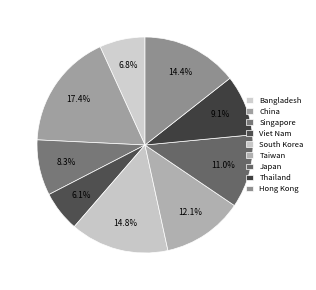

What is the ratio of the value at Thailand to the value at China?

0.5